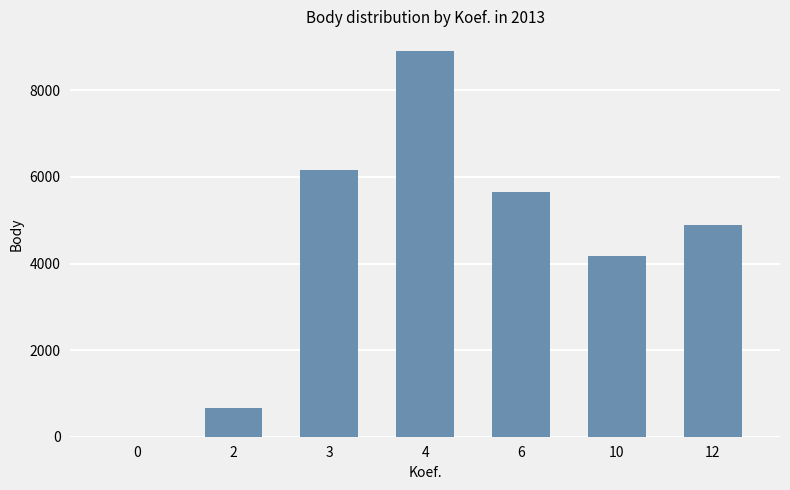

Count the number of data series in this chart.

1